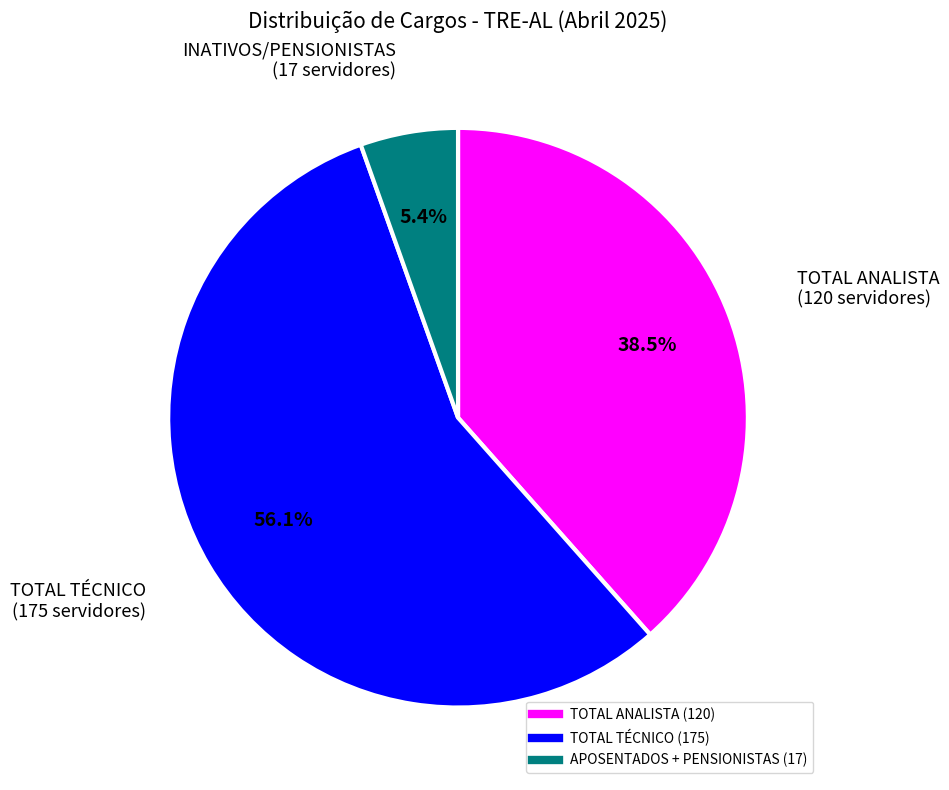

Which category accounts for the majority?

TOTAL TÉCNICO